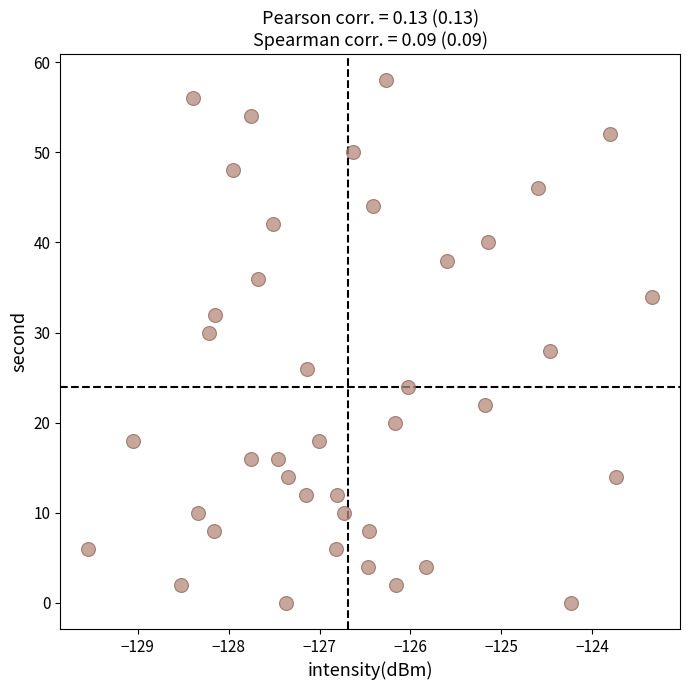

What is the range of Y values (max minus min)?

58